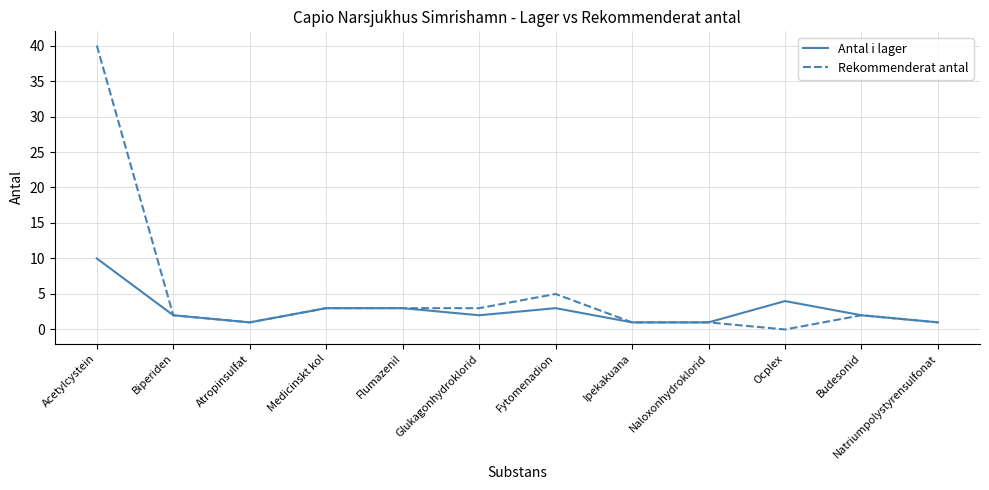

Which label corresponds to the largest value in the chart?

Acetylcystein